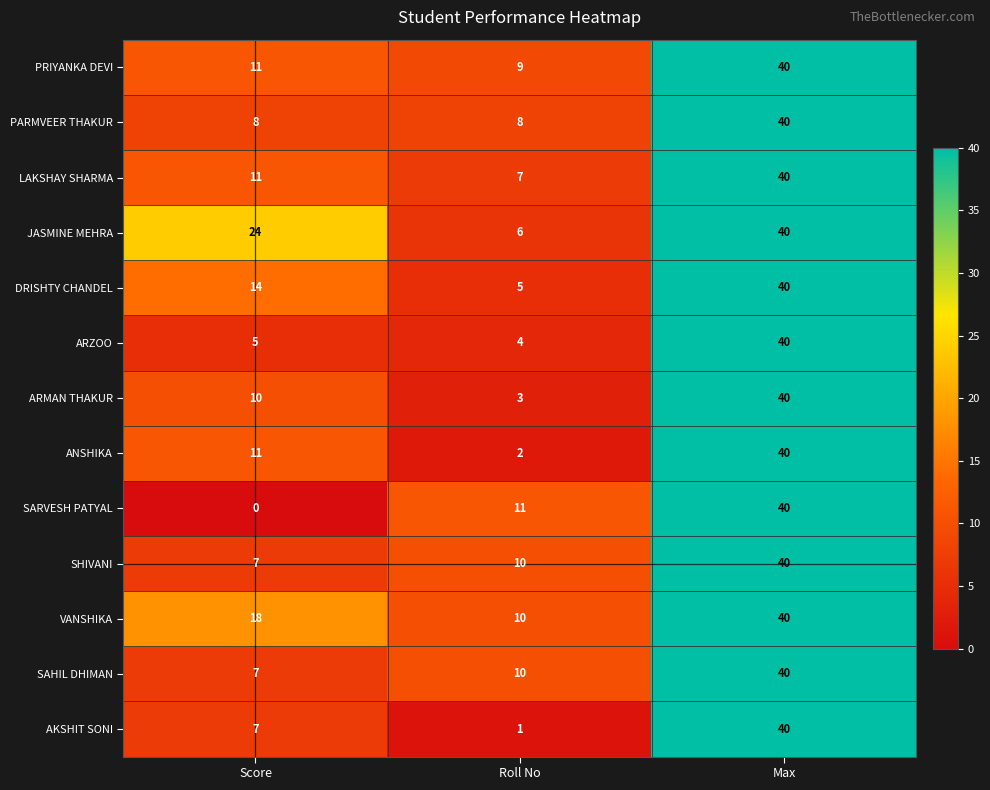

List the labels in order of LAKSHAY SHARMA value, smallest first.

Roll No, Score, Max